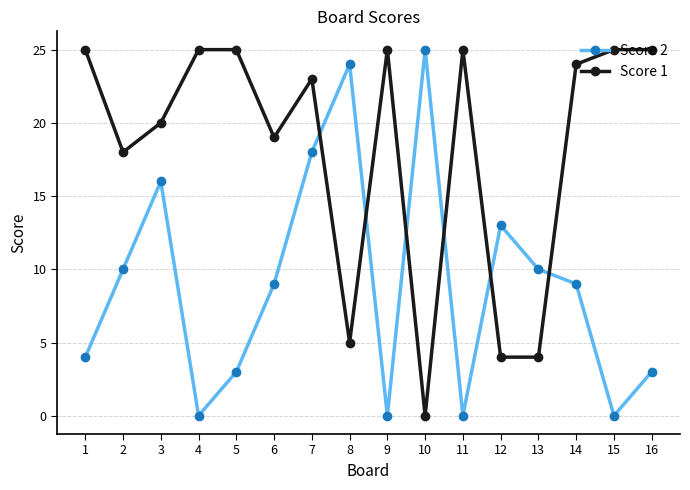

Where is the first local minimum for Score 1?

2